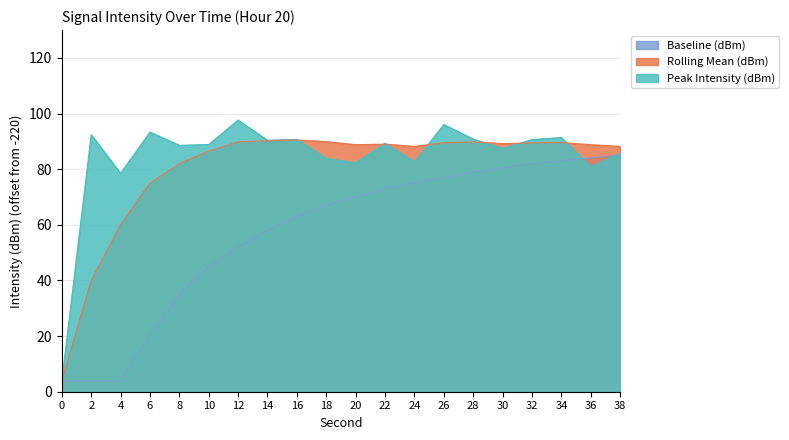

Between which two adjacent categories do Rolling Mean (dBm) and Peak Intensity (dBm) first intersect?

16 and 18